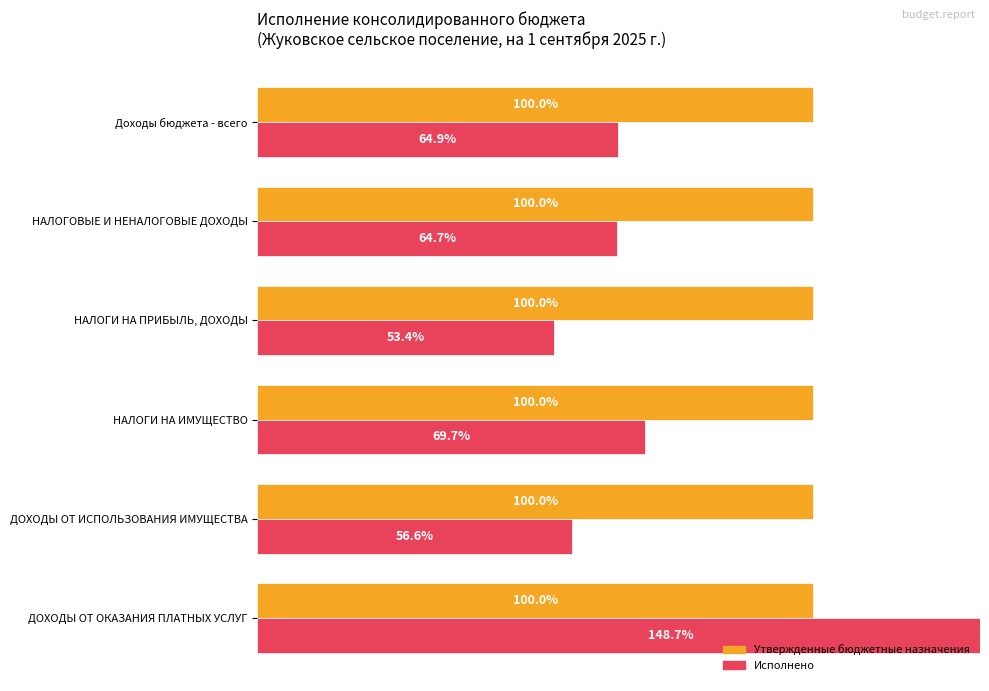

The value of Утвержденные бюджетные назначения at 100 is 0.1. True or false?

False